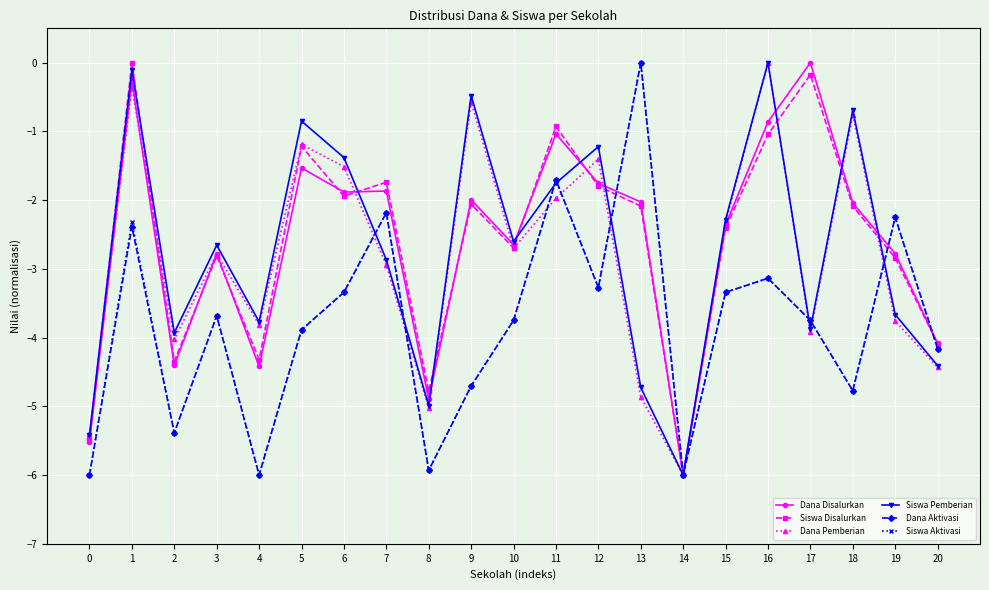

What is the sum of all Dana Disalurkan values?

-55.1